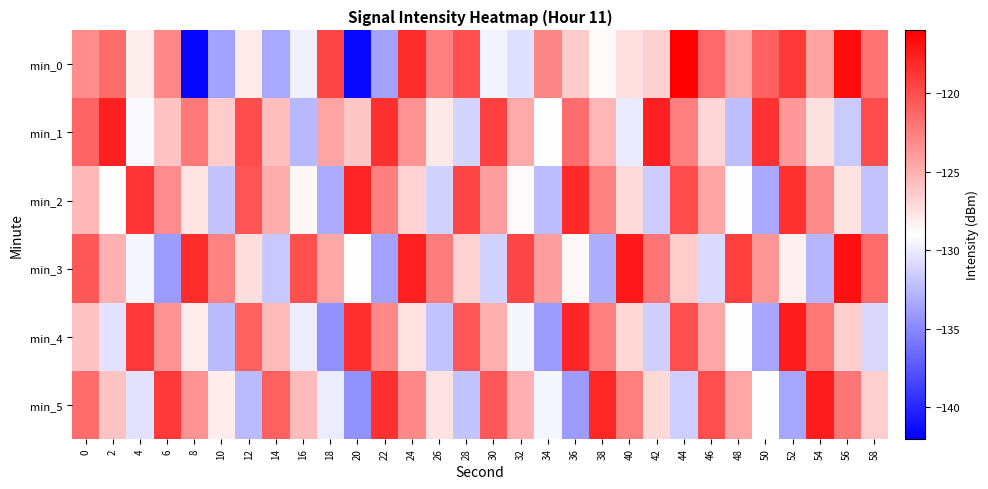

Reading left to right, list all the values displayed in this chart.

min_0: 0=-123.2	2=-121.6	4=-128.2	6=-123.0	8=-141.7	10=-133.7	12=-128.0	14=-133.5	16=-129.8	18=-119.6	20=-141.5	22=-133.7	24=-118.3	26=-122.4	28=-120.1	30=-129.6	32=-130.5	34=-122.8	36=-126.3	38=-128.8	40=-127.5	42=-126.6	44=-116.2	46=-121.5	48=-124.5	50=-120.9	52=-118.8	54=-124.3	56=-116.6	58=-122.0
min_1: 0=-121.1	2=-117.8	4=-129.4	6=-126.0	8=-122.3	10=-126.4	12=-119.9	14=-125.7	16=-132.6	18=-124.4	20=-126.1	22=-118.5	24=-123.5	26=-127.8	28=-131.2	30=-119.3	32=-124.7	34=-128.9	36=-121.6	38=-125.3	40=-130.1	42=-117.8	44=-122.5	46=-126.9	48=-132.3	50=-118.6	52=-123.8	54=-127.4	56=-131.7	58=-119.9
min_2: 0=-125.4	2=-129.1	4=-118.7	6=-123.2	8=-127.6	10=-132.0	12=-120.3	14=-124.8	16=-128.5	18=-133.2	20=-117.9	22=-122.4	24=-126.8	26=-131.3	28=-119.6	30=-124.1	32=-128.7	34=-132.4	36=-118.2	38=-122.7	40=-127.1	42=-131.6	44=-119.9	46=-124.4	48=-128.9	50=-133.4	52=-118.6	54=-123.1	56=-127.5	58=-132.0
min_3: 0=-120.5	2=-125.0	4=-129.5	6=-134.0	8=-118.3	10=-122.8	12=-127.3	14=-131.8	16=-120.1	18=-124.6	20=-129.1	22=-133.6	24=-117.8	26=-122.3	28=-126.8	30=-131.3	32=-119.6	34=-124.1	36=-128.6	38=-133.1	40=-117.4	42=-121.9	44=-126.4	46=-130.9	48=-119.2	50=-123.7	52=-128.2	54=-132.7	56=-117.0	58=-121.5
min_4: 0=-126.0	2=-130.5	4=-119.0	6=-123.5	8=-128.0	10=-132.5	12=-121.0	14=-125.5	16=-130.0	18=-134.5	20=-118.5	22=-123.0	24=-127.5	26=-132.0	28=-120.5	30=-125.0	32=-129.5	34=-134.0	36=-118.0	38=-122.5	40=-127.0	42=-131.5	44=-120.0	46=-124.5	48=-129.0	50=-133.5	52=-117.5	54=-122.0	56=-126.5	58=-131.0
min_5: 0=-121.5	2=-126.0	4=-130.5	6=-119.0	8=-123.5	10=-128.0	12=-132.5	14=-121.0	16=-125.5	18=-130.0	20=-134.5	22=-118.5	24=-123.0	26=-127.5	28=-132.0	30=-120.5	32=-125.0	34=-129.5	36=-134.0	38=-118.0	40=-122.5	42=-127.0	44=-131.5	46=-120.0	48=-124.5	50=-129.0	52=-133.5	54=-117.5	56=-122.0	58=-126.5